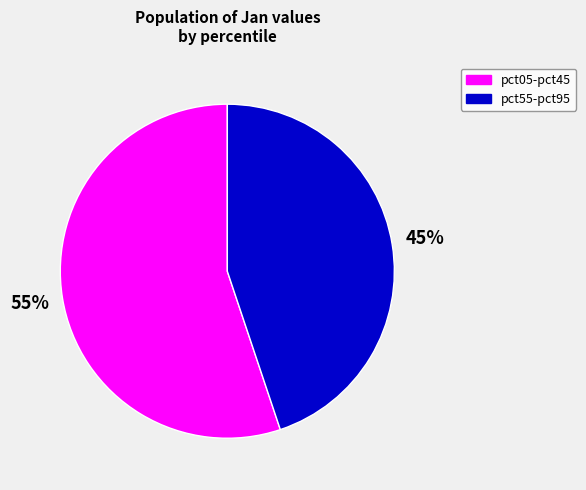

To the nearest percent, what percentage of the pie is pct55-pct95?

45%